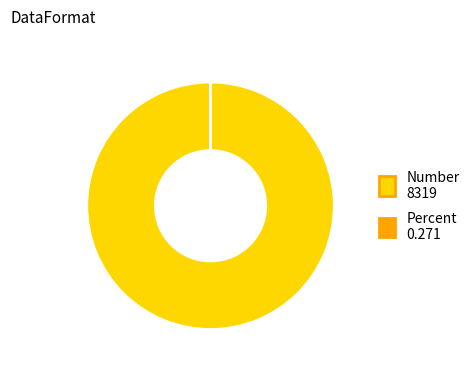

The Number slice represents 100% of the pie. True or false?

True